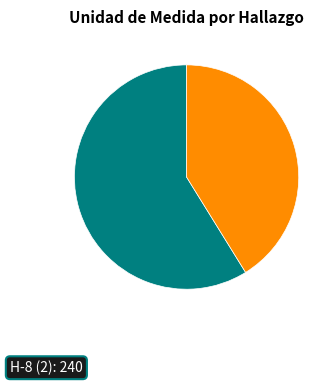

Does any single category account for the majority?

Yes